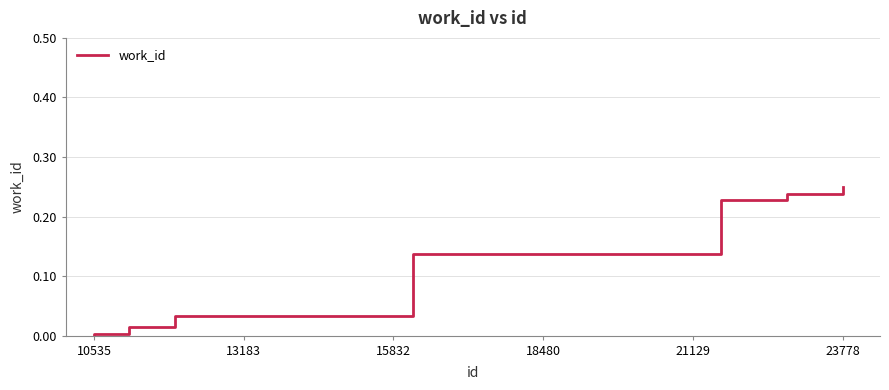

Which category has the highest value across all series?

23778